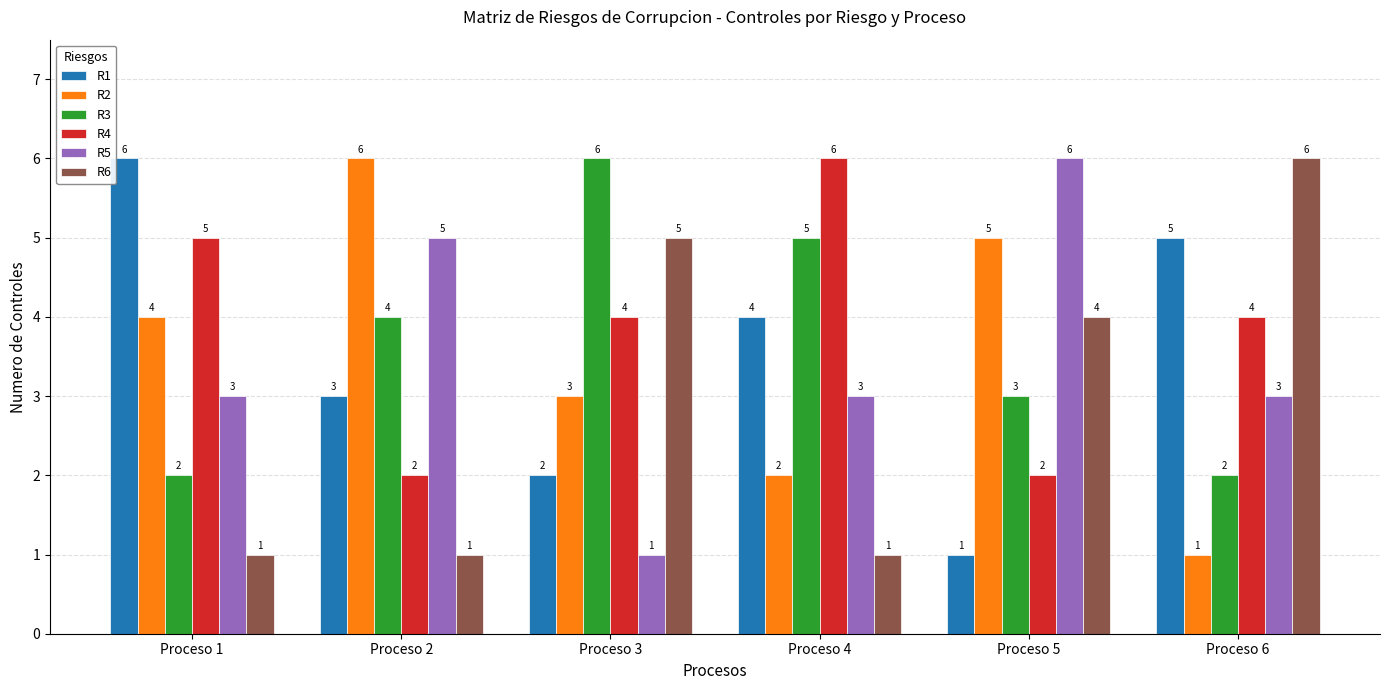

Reading left to right, transcribe all the data shown in this chart.

R1: Proceso 1=6	Proceso 2=3	Proceso 3=2	Proceso 4=4	Proceso 5=1	Proceso 6=5
R2: Proceso 1=4	Proceso 2=6	Proceso 3=3	Proceso 4=2	Proceso 5=5	Proceso 6=1
R3: Proceso 1=2	Proceso 2=4	Proceso 3=6	Proceso 4=5	Proceso 5=3	Proceso 6=2
R4: Proceso 1=5	Proceso 2=2	Proceso 3=4	Proceso 4=6	Proceso 5=2	Proceso 6=4
R5: Proceso 1=3	Proceso 2=5	Proceso 3=1	Proceso 4=3	Proceso 5=6	Proceso 6=3
R6: Proceso 1=1	Proceso 2=1	Proceso 3=5	Proceso 4=1	Proceso 5=4	Proceso 6=6